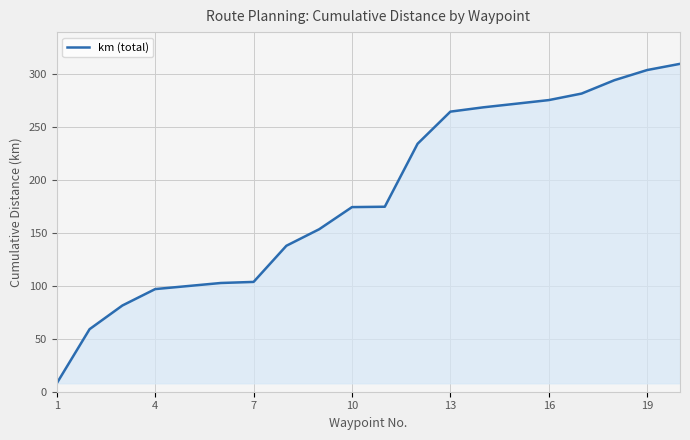

What is the minimum value shown in the chart?

8.0